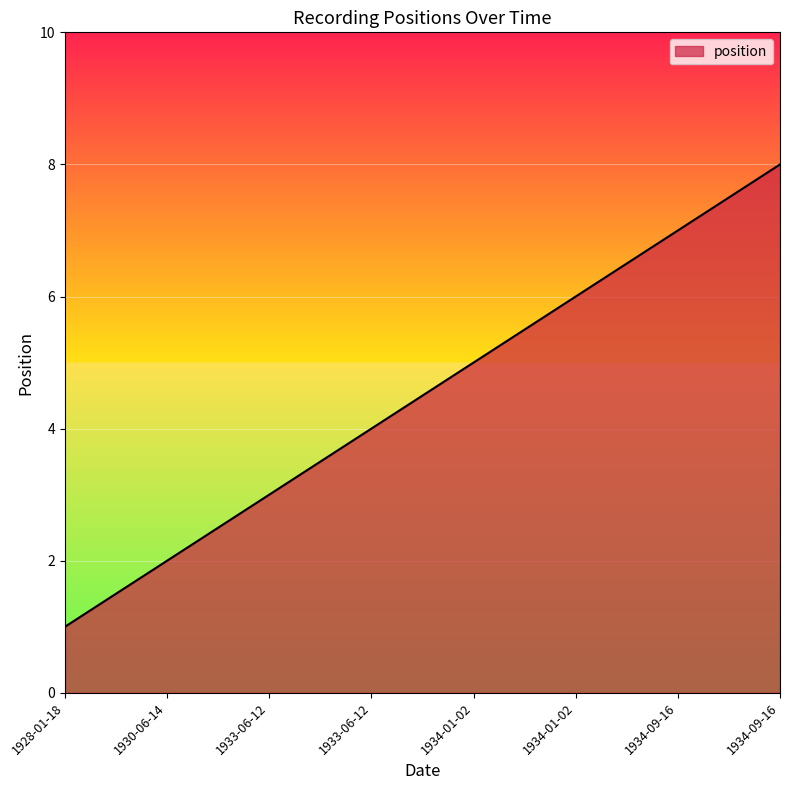

What is the label of the 7th point from the left?

1934-09-16